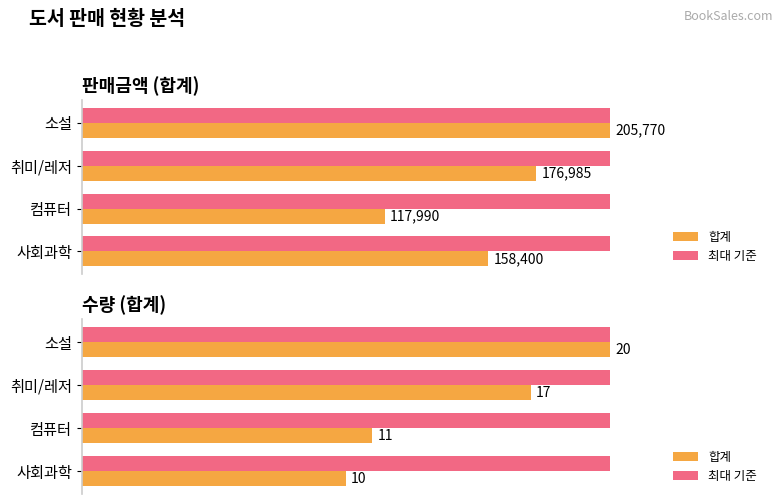

Does the chart contain any negative values?

No